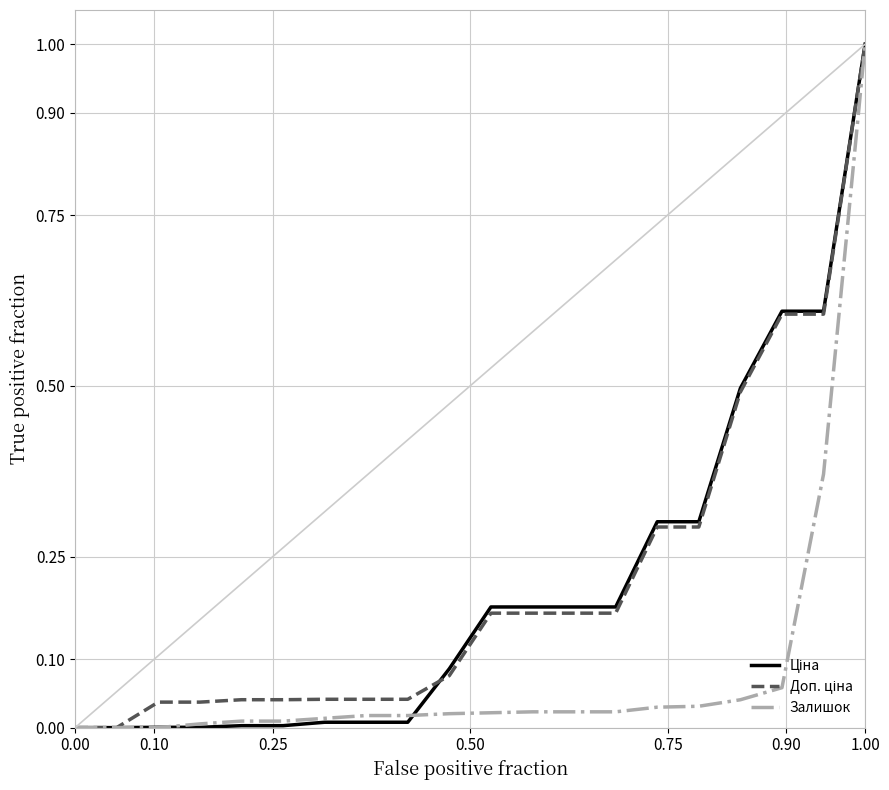

What is the greatest value displayed?

1.0